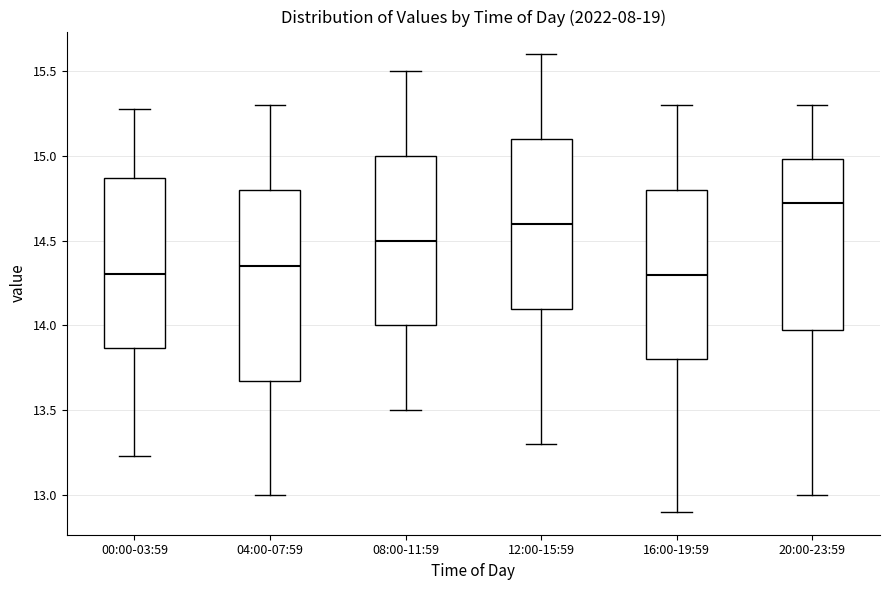

Comparing the boxes themselves (not the whiskers), which one is the tallest?

04:00-07:59